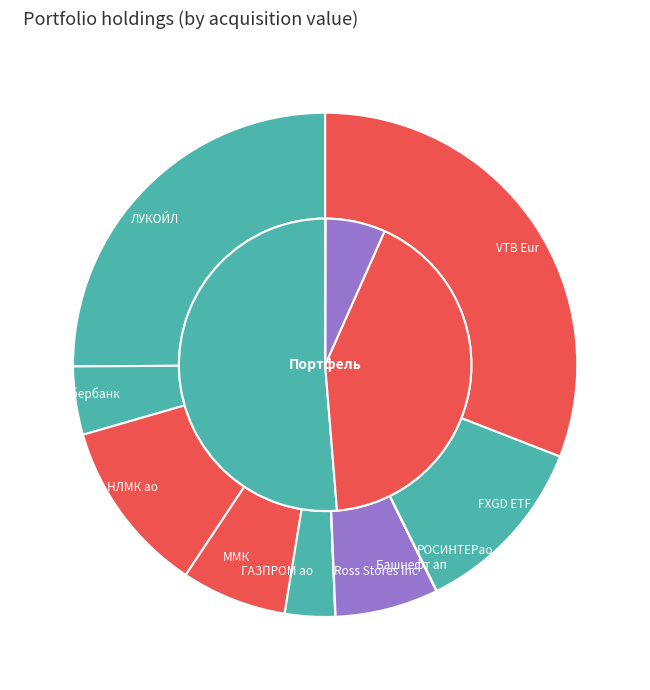

Is there a majority slice in this chart?

No